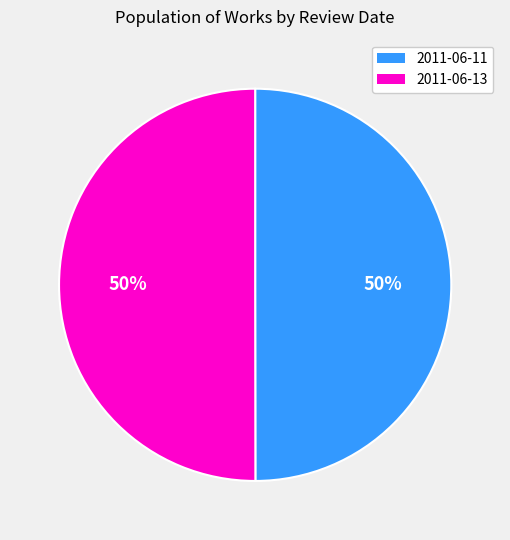

What percentage is the 2011-06-11 slice, to the nearest percent?

50%